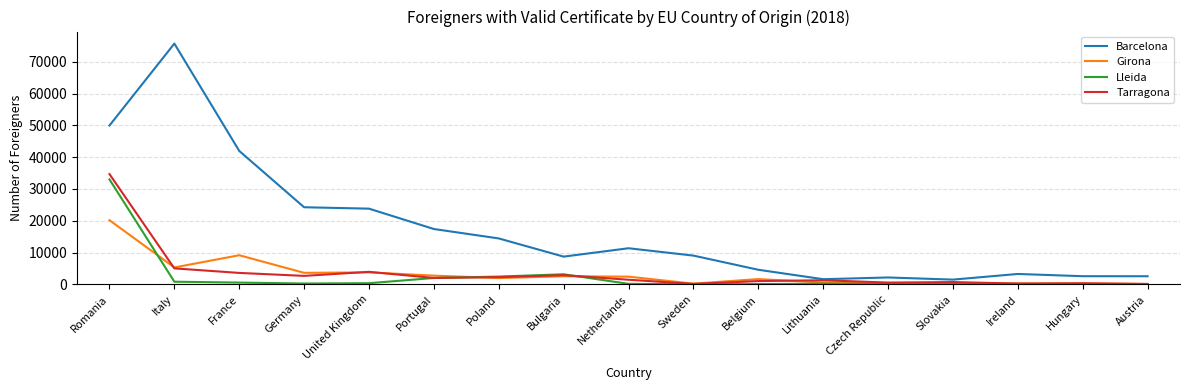

Which series has the largest range (max minus min)?

Barcelona